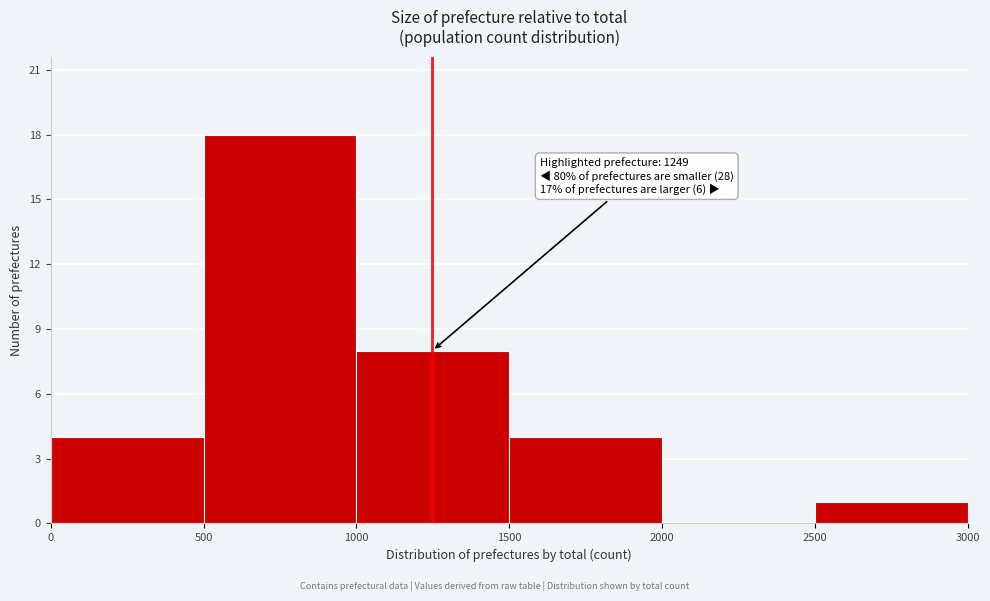

Which range on the x-axis has the tallest bar?

500 to 1000